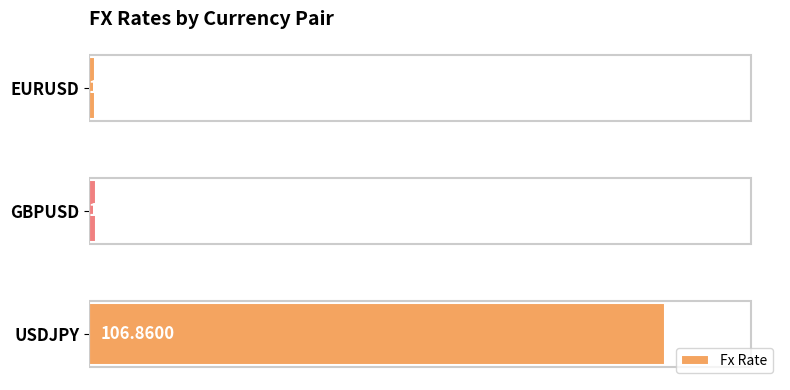

Rank the categories by value from highest to lowest.

USDJPY, GBPUSD, EURUSD